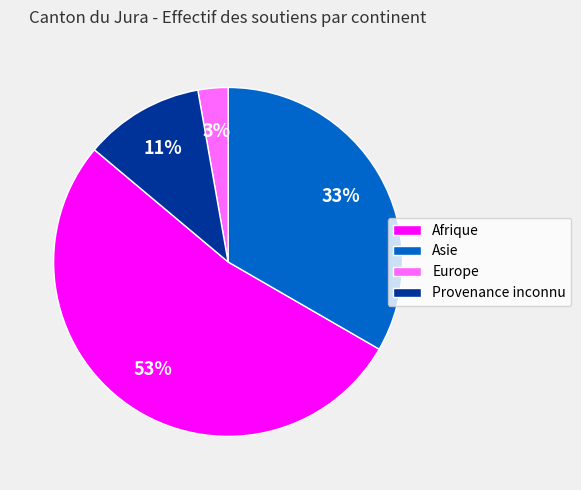

Which has a higher value, Afrique or Europe?

Afrique